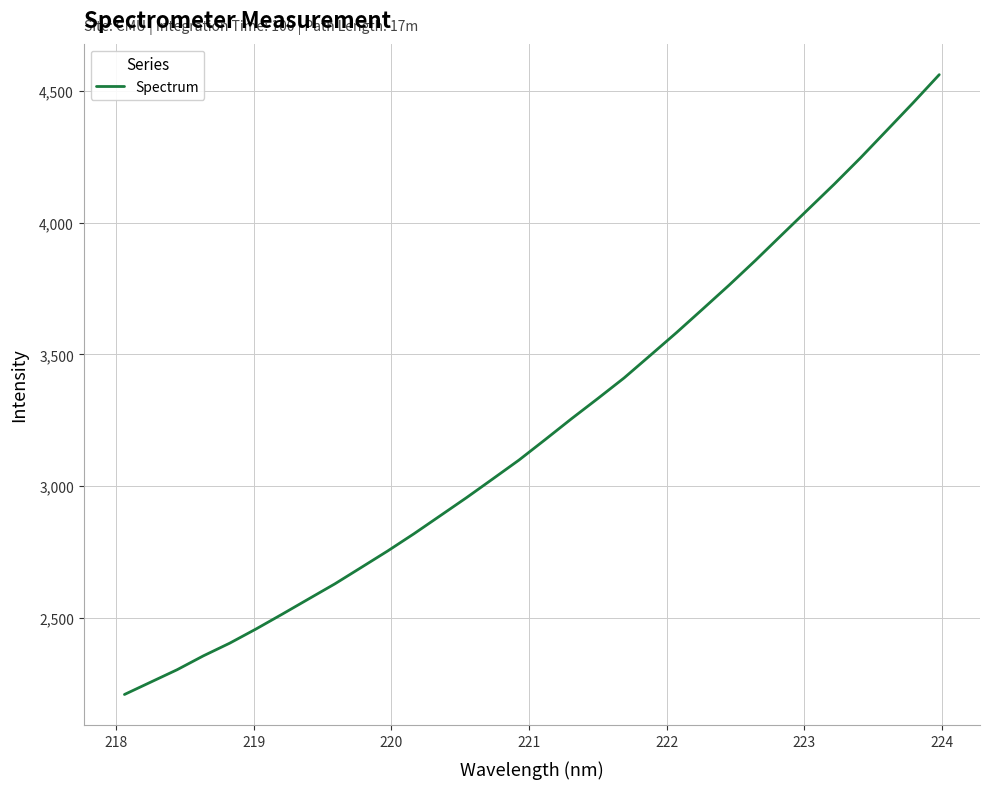

What is the greatest value displayed?

4562.8